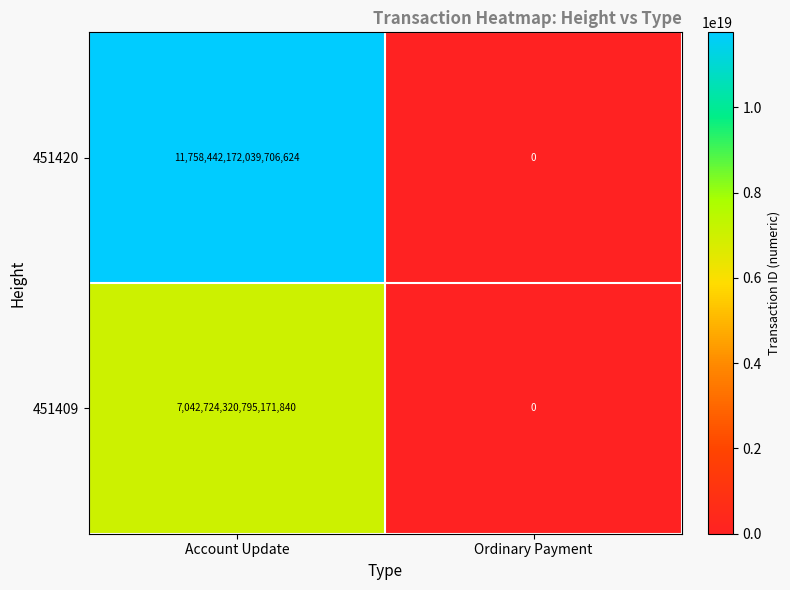

At which label does 451409 reach its minimum?

Ordinary Payment